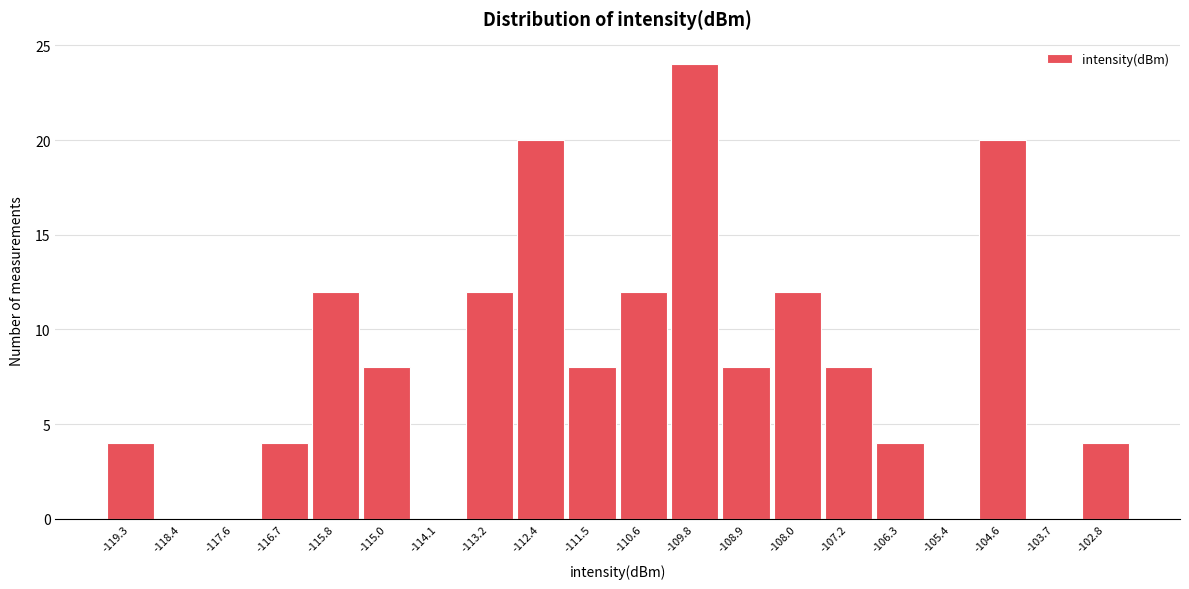

Reading left to right, list every bar in this chart as the range it spans on the x-axis followed by its height. Neither the bar edges nor the heights are printed on the chart, so give them approximately, as read against the axes.

-119.8 to -118.9: 4
-118.9 to -118.0: 0
-118.0 to -117.1: 0
-117.1 to -116.3: 4
-116.3 to -115.4: 12
-115.4 to -114.5: 8
-114.5 to -113.7: 0
-113.7 to -112.8: 12
-112.8 to -111.9: 20
-111.9 to -111.1: 8
-111.1 to -110.2: 12
-110.2 to -109.3: 24
-109.3 to -108.5: 8
-108.5 to -107.6: 12
-107.6 to -106.7: 8
-106.7 to -105.9: 4
-105.9 to -105.0: 0
-105.0 to -104.1: 20
-104.1 to -103.3: 0
-103.3 to -102.4: 4